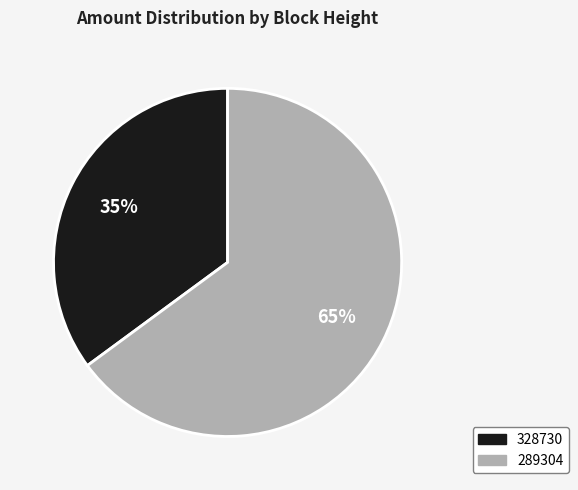

Is it true that 328730 is 1% of the pie?

False